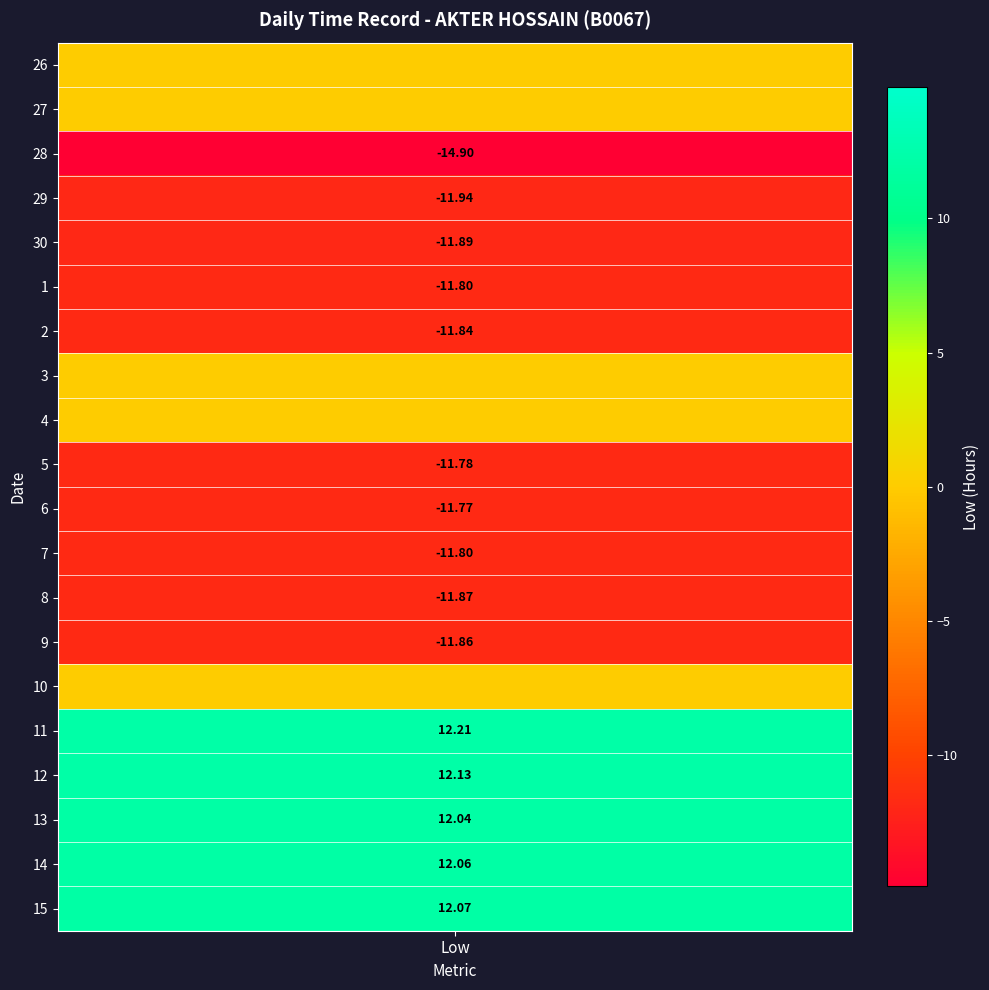

How many positive values does the 13 series have?

1